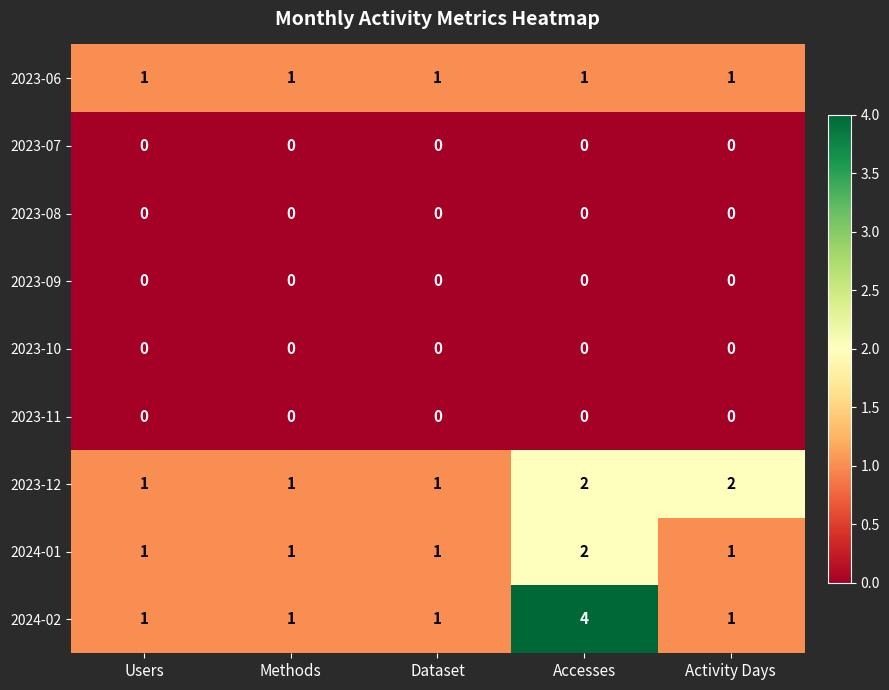

The value of 2023-12 at Dataset is 1. True or false?

True